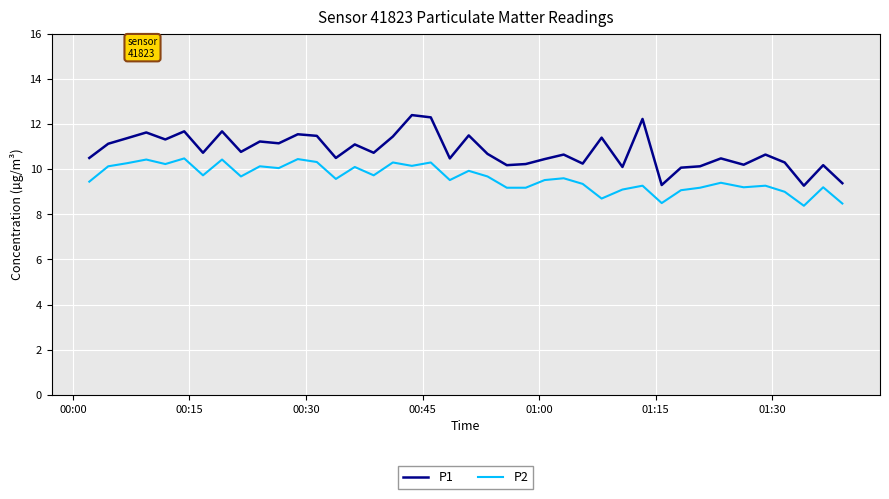

Does the chart have visible grid lines?

Yes